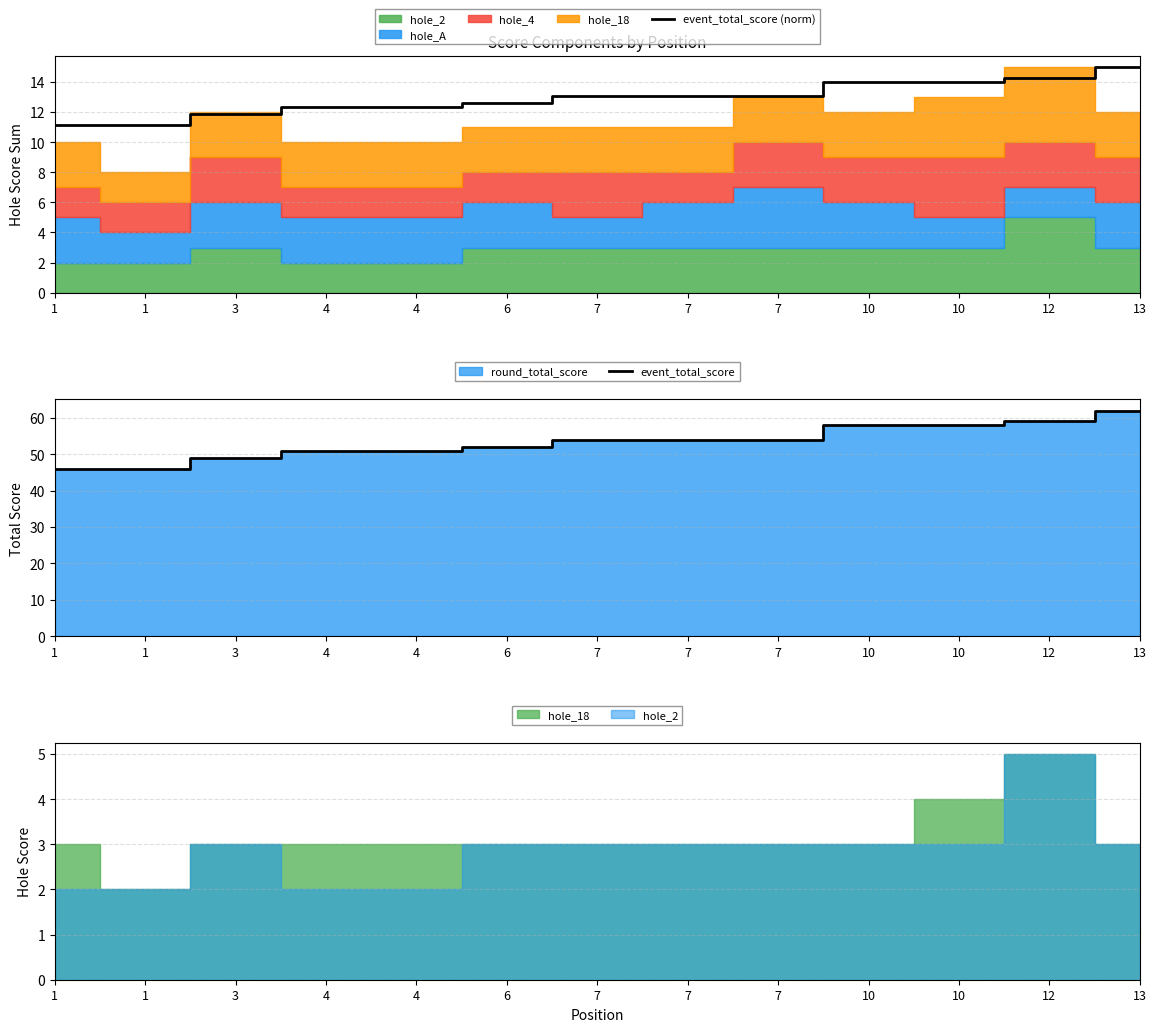

How many series are shown in this chart?

2